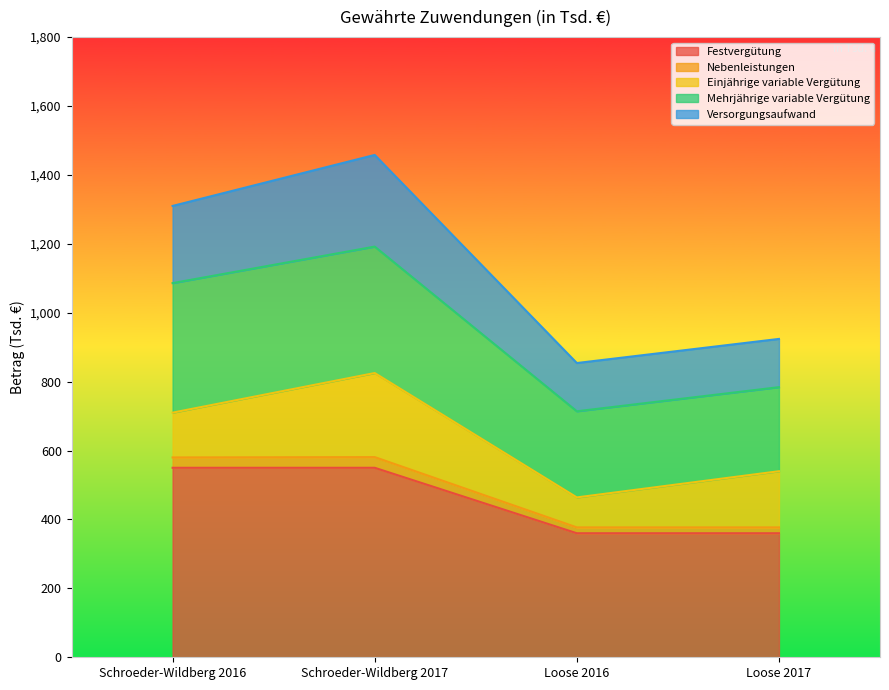

True or false: Festvergütung has a value of 360 at Loose 2017.

True